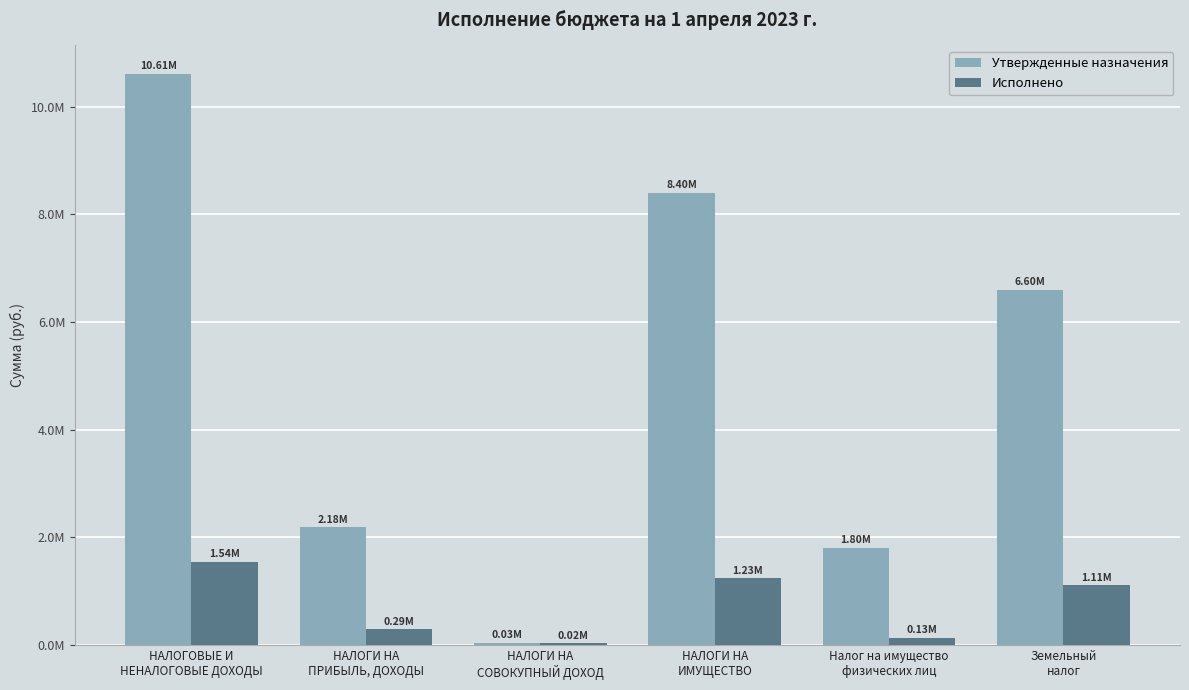

At which label does Исполнено first exceed 1106174?

НАЛОГОВЫЕ И
НЕНАЛОГОВЫЕ ДОХОДЫ